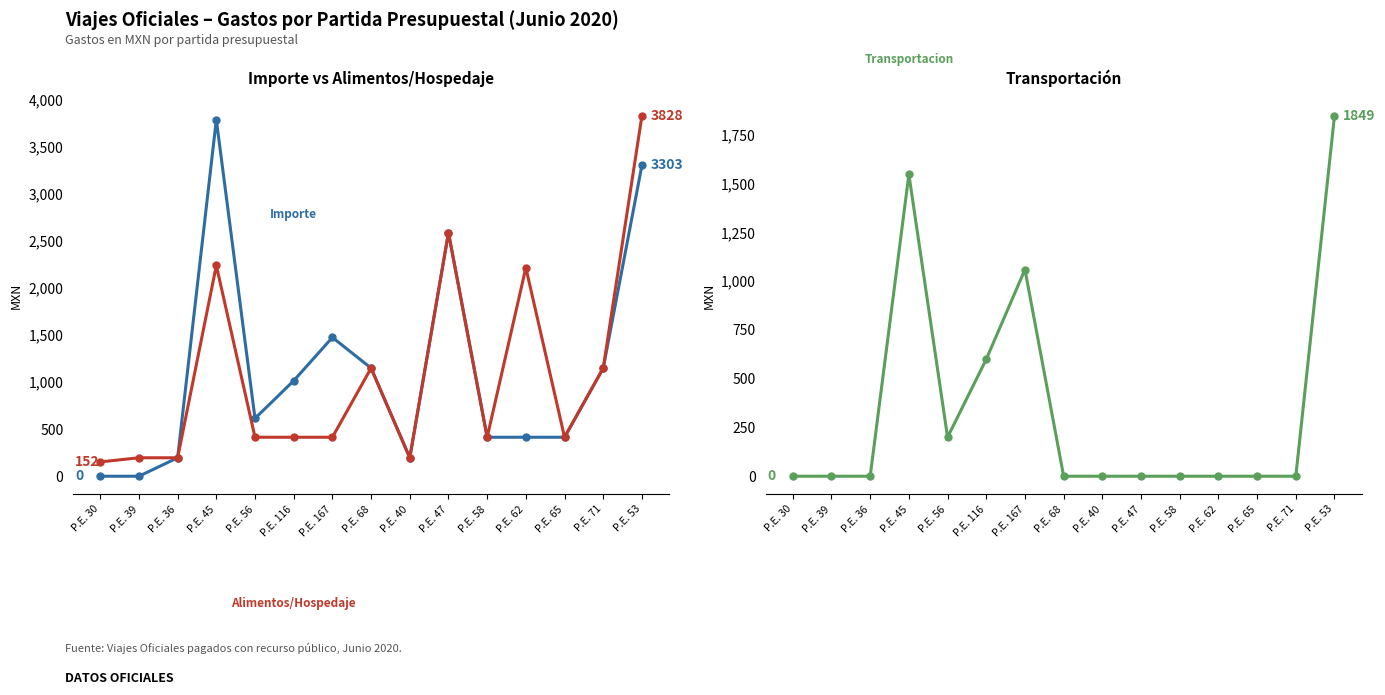

Count the Transportacion (col_6) values in the range 0 to 600.

12